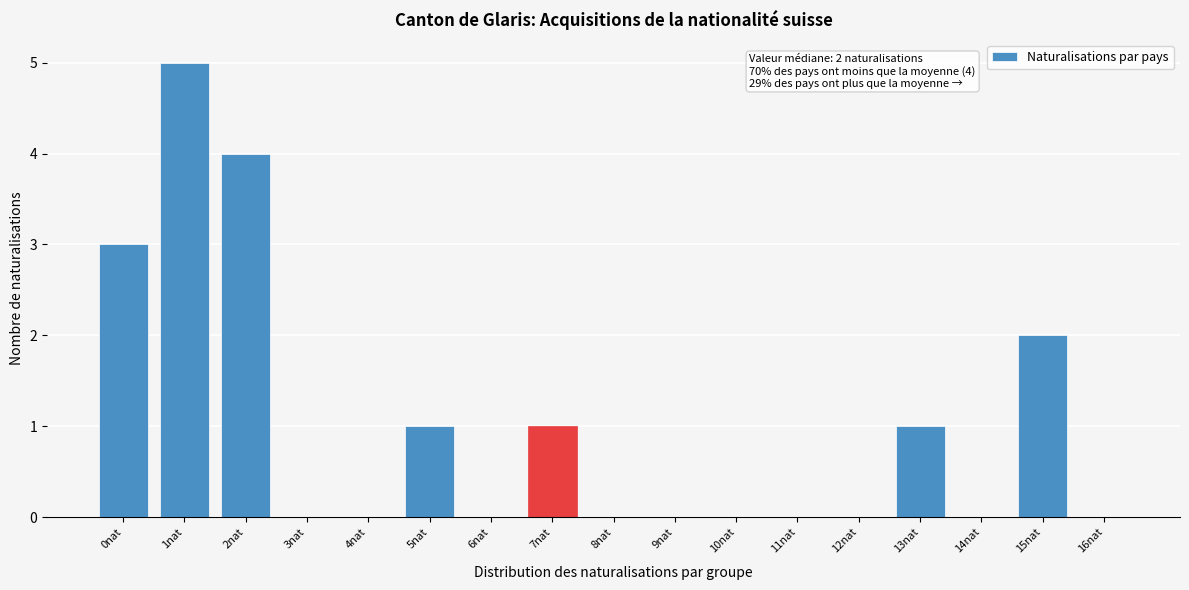

Reading left to right, what are all the values shown in this chart?

0nat=3	1nat=5	2nat=4	3nat=0	4nat=0	5nat=1	6nat=0	7nat=1	8nat=0	9nat=0	10nat=0	11nat=0	12nat=0	13nat=1	14nat=0	15nat=2	16nat=0